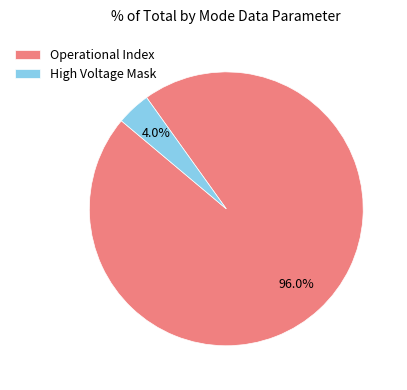

Which has a higher value, High Voltage Mask or Operational Index?

Operational Index